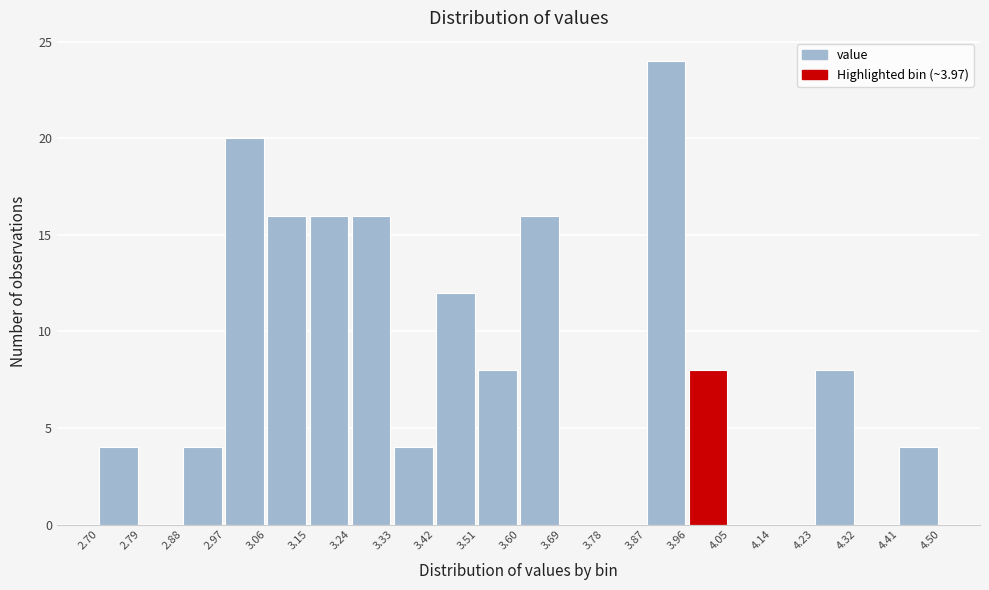

Which range on the x-axis has the tallest bar?

3.87 to 3.96